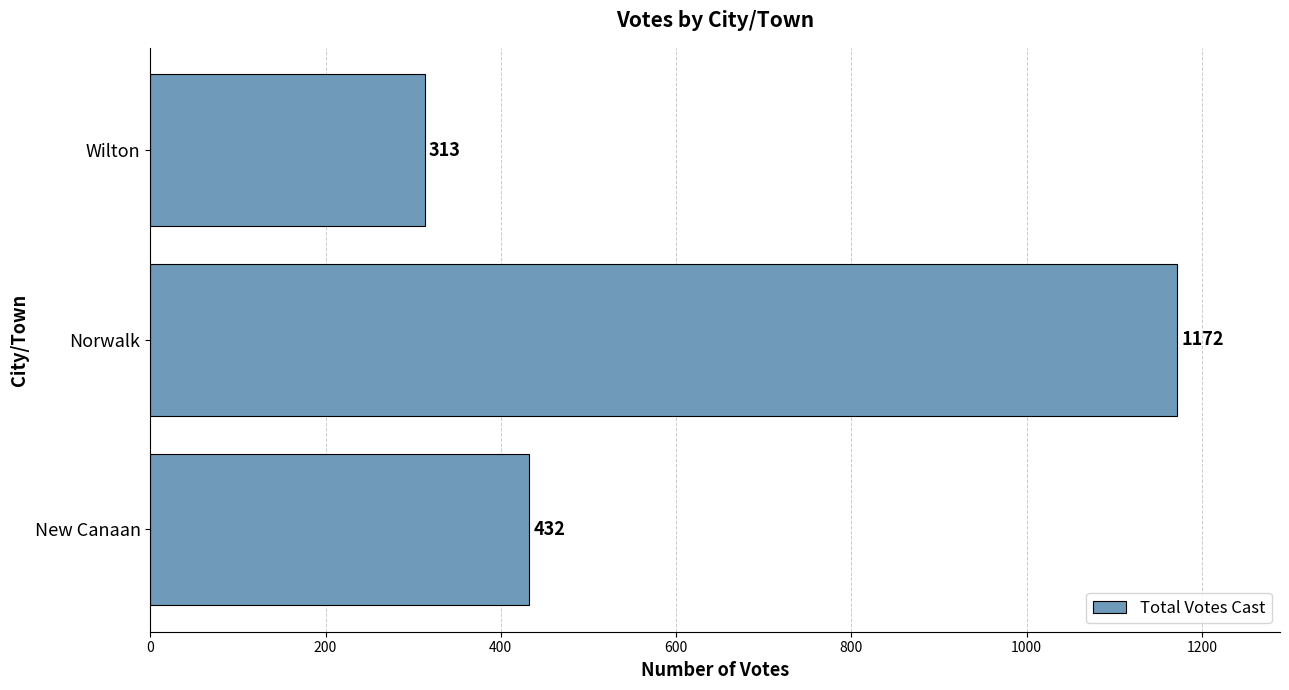

Count the number of categories in the chart.

3